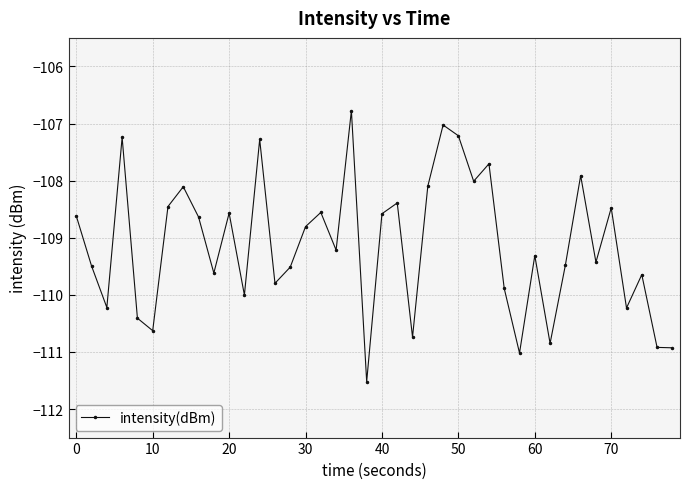

What is the smallest value displayed?

-111.5